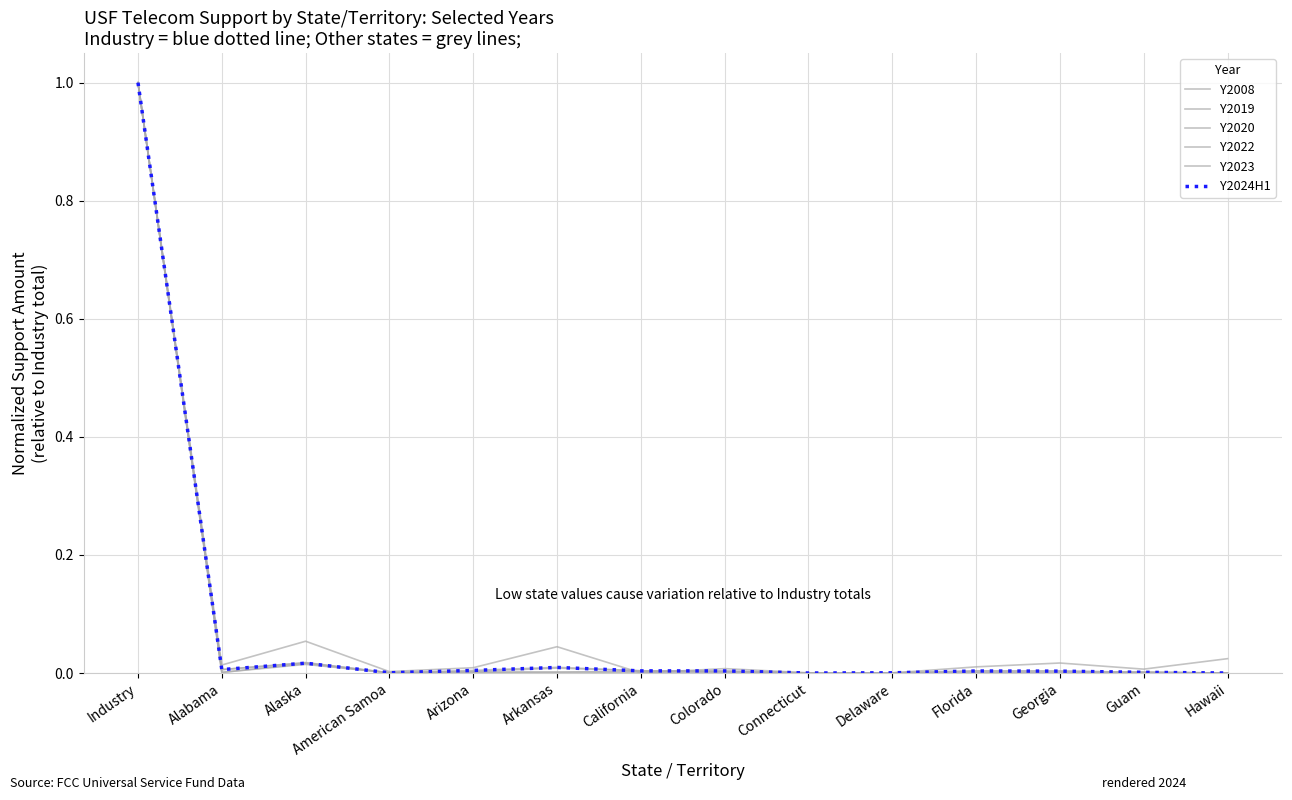

Reading right to left, list all the values displayed in this chart.

Y2008: Hawaii=0.0	Guam=0.0	Georgia=0.0	Florida=0.0	Delaware=0.0	Connecticut=0.0	Colorado=0.0	California=0.0	Arkansas=0.0	Arizona=0.0	American Samoa=0.0	Alaska=0.1	Alabama=0.0	Industry=1.0
Y2019: Hawaii=0.0	Guam=0.0	Georgia=0.0	Florida=0.0	Delaware=0.0	Connecticut=0.0	Colorado=0.0	California=0.0	Arkansas=0.0	Arizona=0.0	American Samoa=0.0	Alaska=0.0	Alabama=0.0	Industry=1.0
Y2020: Hawaii=0.0	Guam=0.0	Georgia=0.0	Florida=0.0	Delaware=0.0	Connecticut=0.0	Colorado=0.0	California=0.0	Arkansas=0.0	Arizona=0.0	American Samoa=0.0	Alaska=0.0	Alabama=0.0	Industry=1.0
Y2022: Hawaii=0.0	Guam=0.0	Georgia=0.0	Florida=0.0	Delaware=0.0	Connecticut=0.0	Colorado=0.0	California=0.0	Arkansas=0.0	Arizona=0.0	American Samoa=0.0	Alaska=0.0	Alabama=0.0	Industry=1.0
Y2023: Hawaii=0.0	Guam=0.0	Georgia=0.0	Florida=0.0	Delaware=0.0	Connecticut=0.0	Colorado=0.0	California=0.0	Arkansas=0.0	Arizona=0.0	American Samoa=0.0	Alaska=0.0	Alabama=0.0	Industry=1.0
Y2024H1: Hawaii=0.0	Guam=0.0	Georgia=0.0	Florida=0.0	Delaware=0.0	Connecticut=0.0	Colorado=0.0	California=0.0	Arkansas=0.0	Arizona=0.0	American Samoa=0.0	Alaska=0.0	Alabama=0.0	Industry=1.0